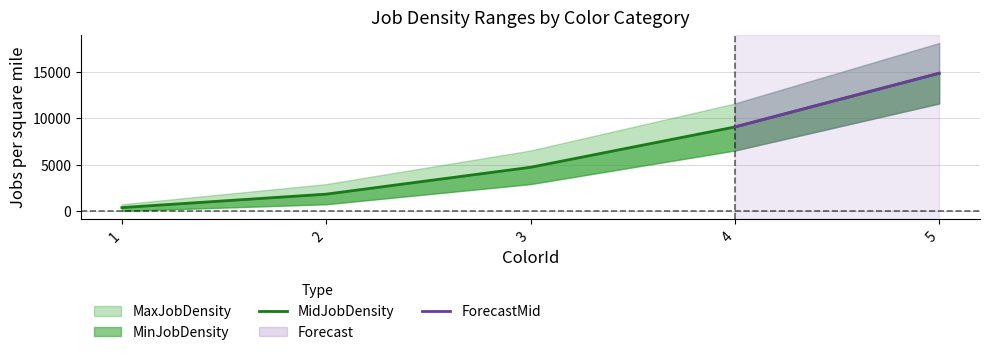

What is the change in value from 2 to 4?

+7231.5